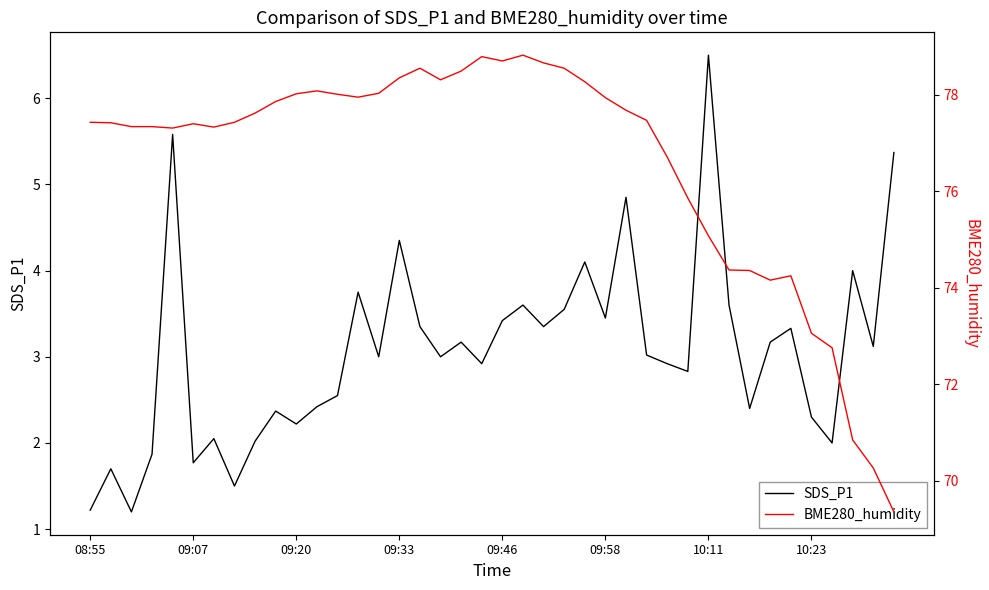

What is the difference between the BME280_humidity values at 15 and 09:46?

1.0